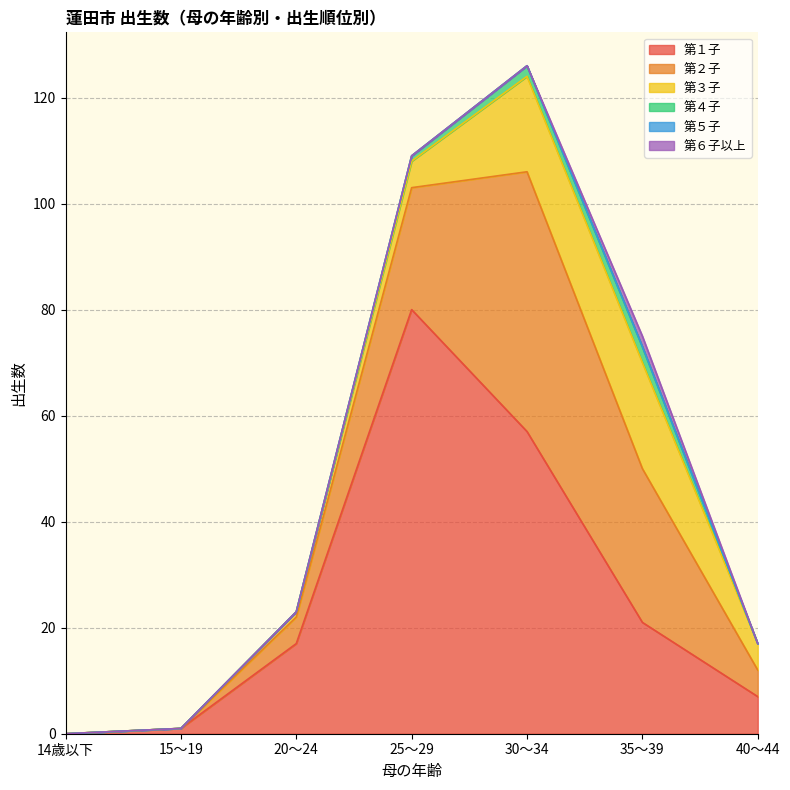

Between 25～29 and 40～44, which series saw the biggest shift?

第１子